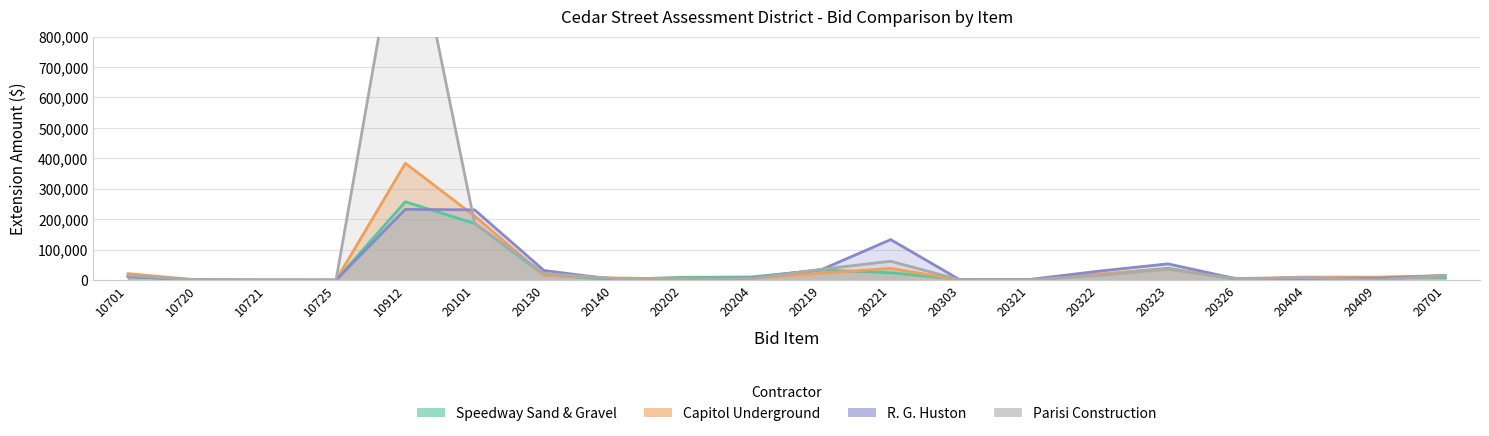

How many categories are shown in the chart?

20